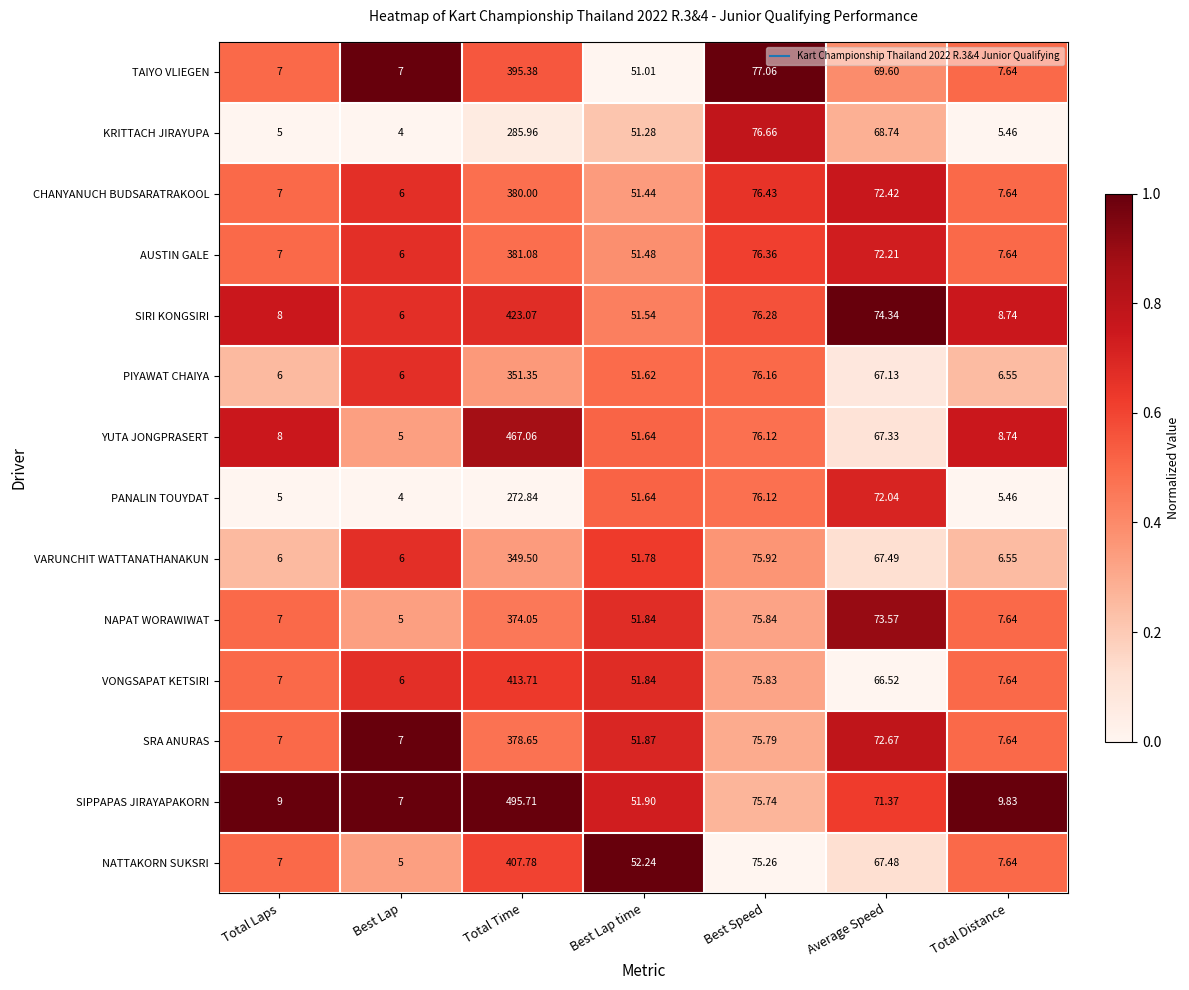

List the labels in order of SIPPAPAS JIRAYAPAKORN value, largest first.

Total Time, Best Speed, Average Speed, Best Lap time, Total Distance, Total Laps, Best Lap